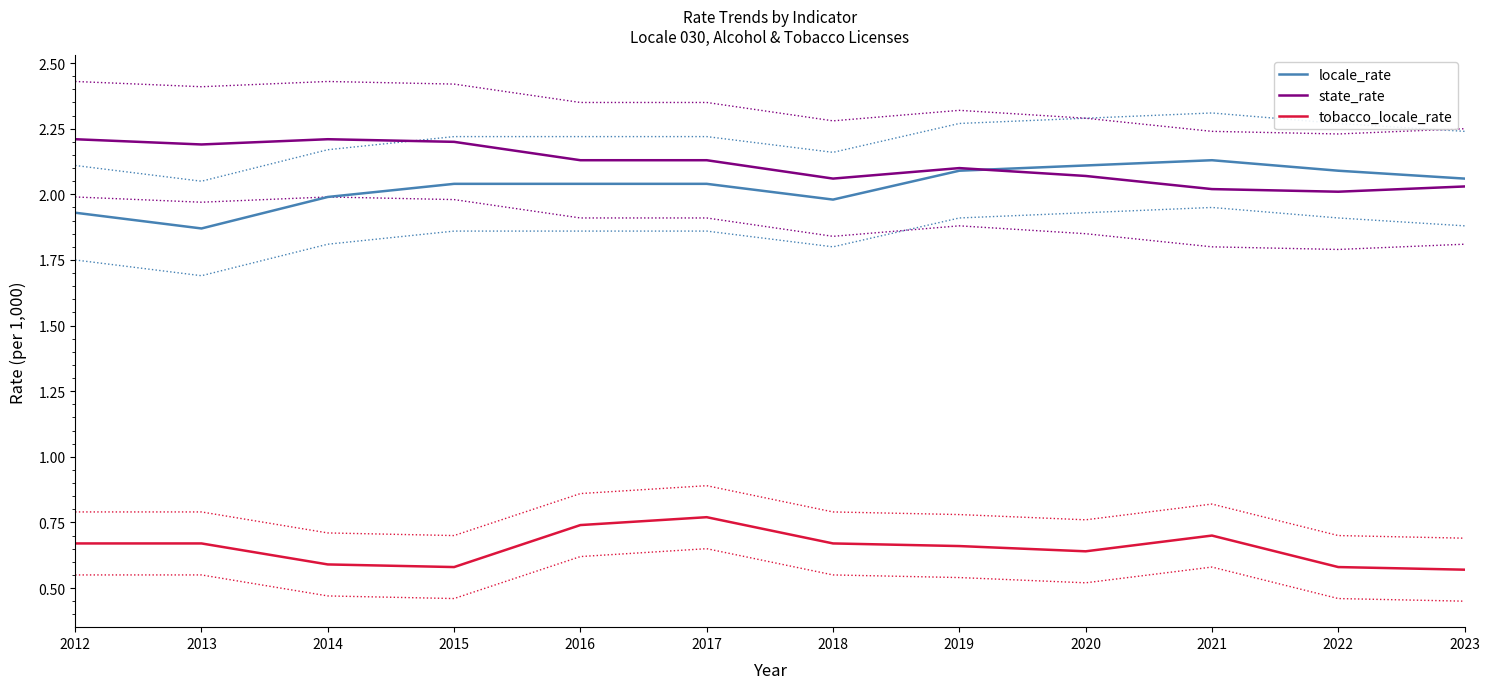

The value of state_rate at 2022 is 2.0. True or false?

True